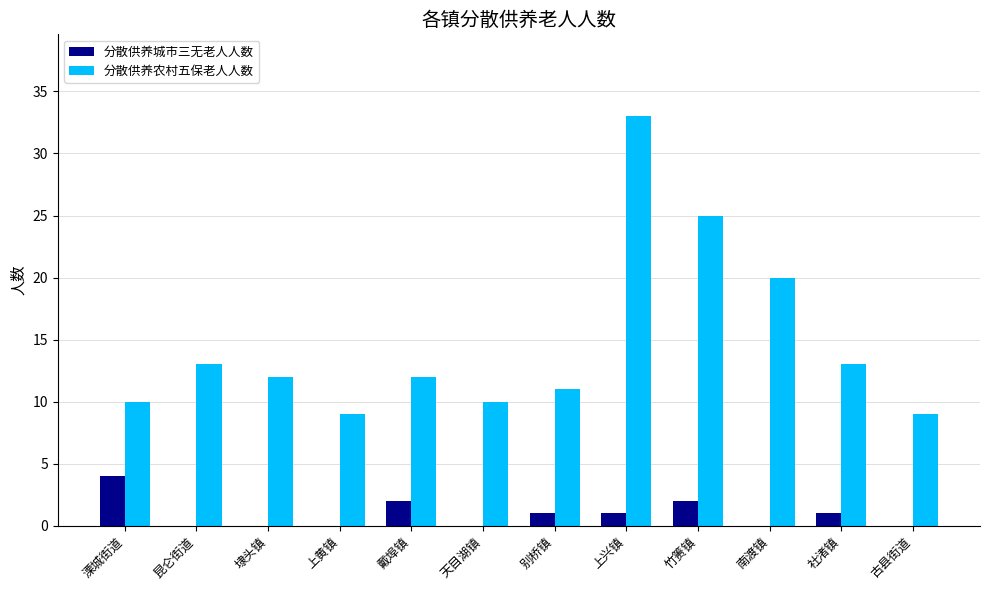

What is the sum of all 分散供养农村五保老人人数 values?

177